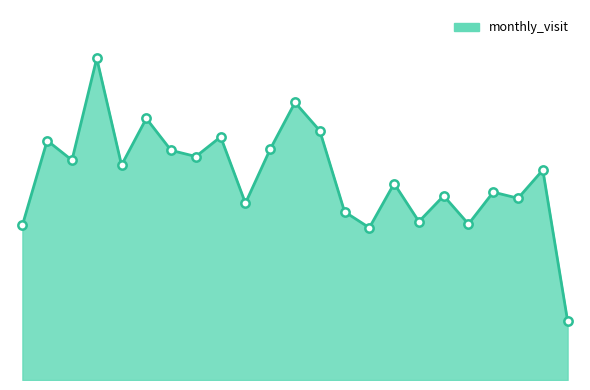

Does the chart display data point markers on the line(s)?

No